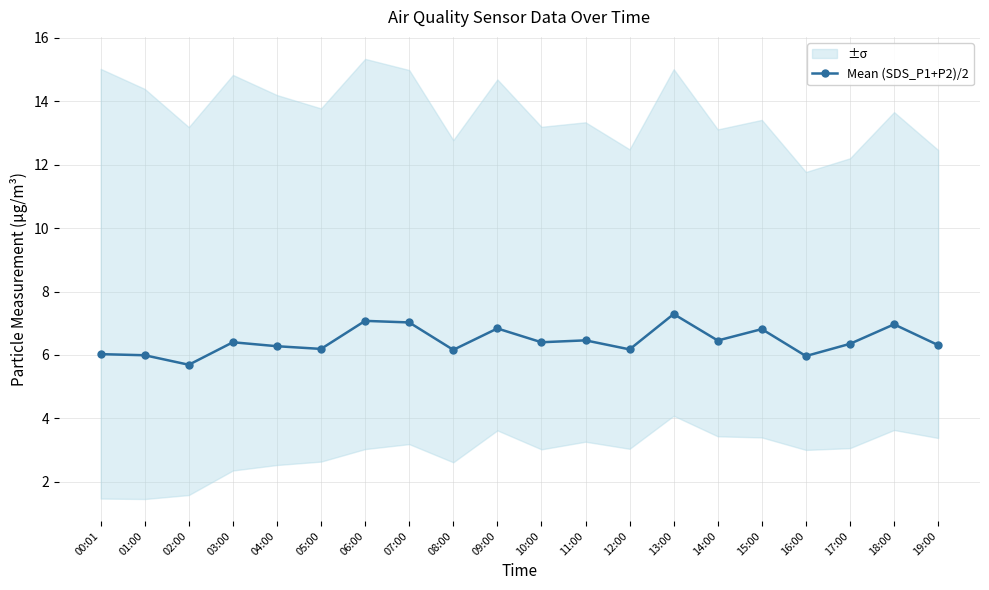

What is the difference between the maximum and minimum values?

1.6